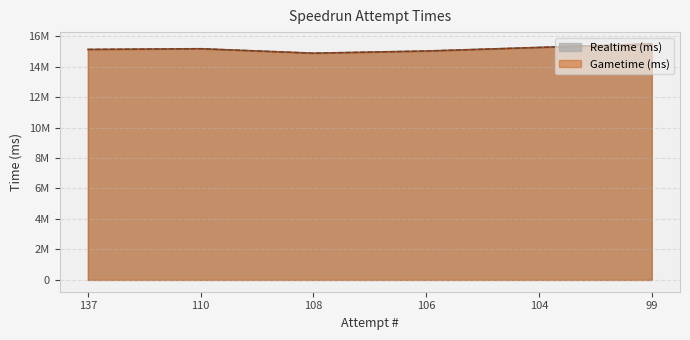

Does the chart display data point markers on the line(s)?

No